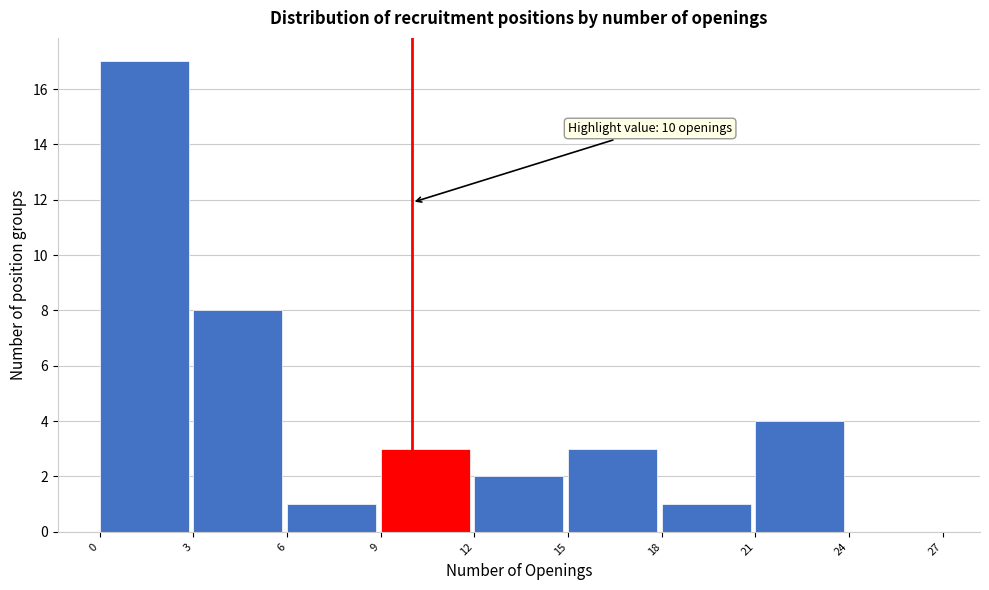

Over which range of the x-axis is the bar tallest?

0 to 3